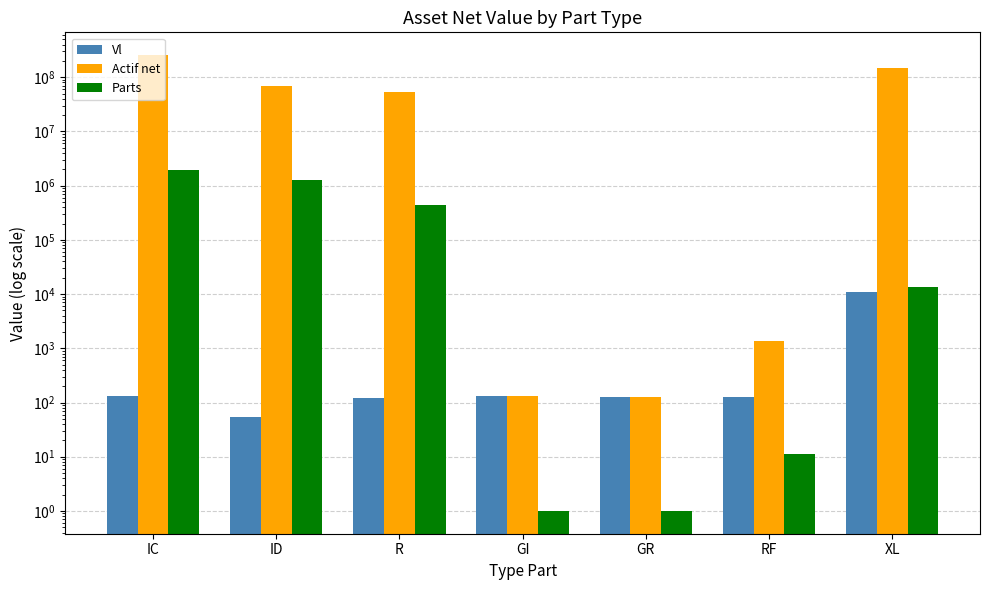

Which series has the largest total across all categories?

Actif net